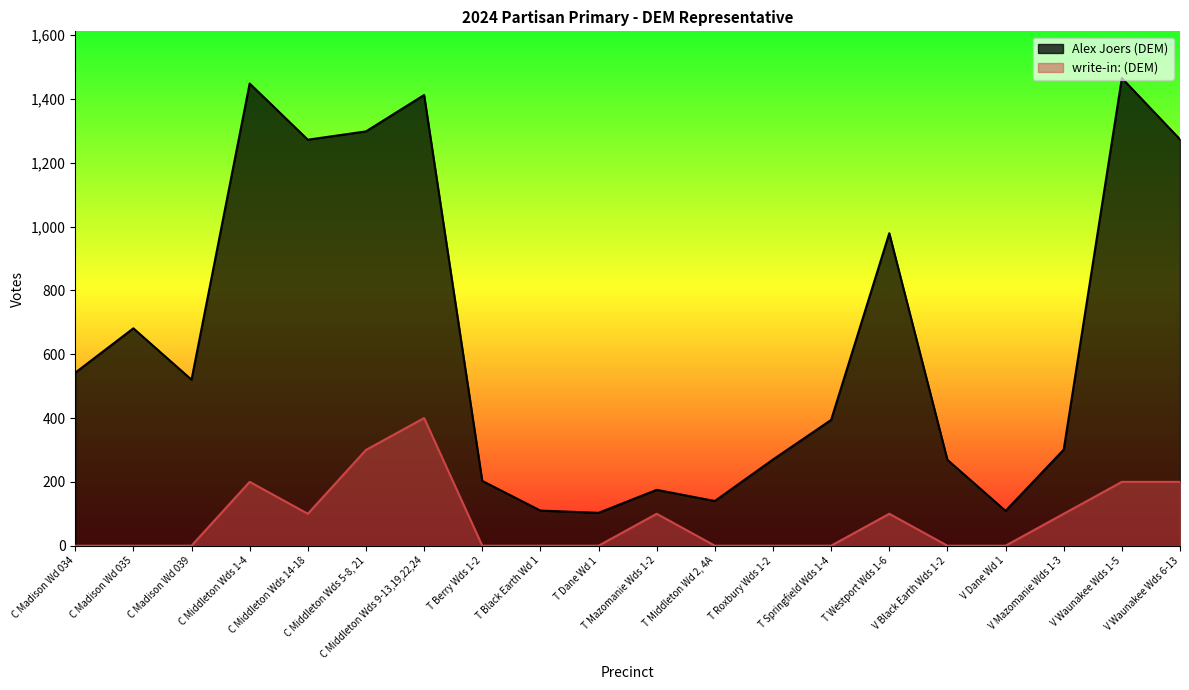

Which category has the highest value across all series?

V Waunakee Wds 1-5